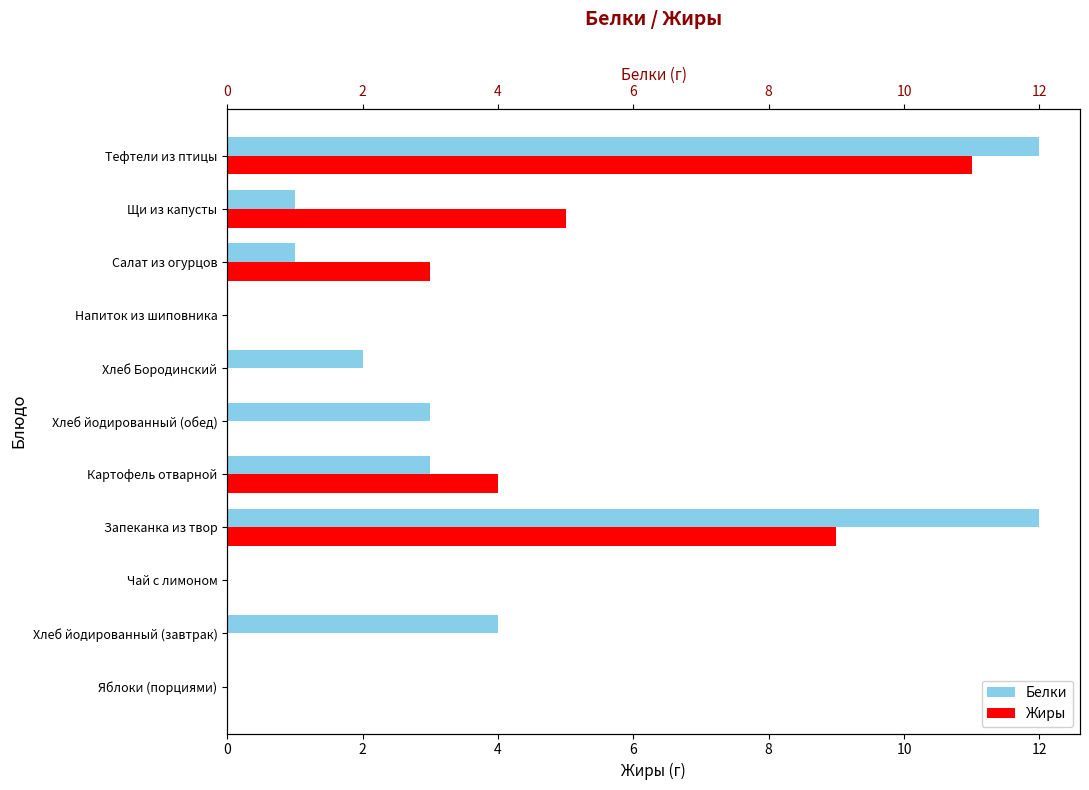

Is the value of Жиры at Хлеб йодированный (обед) greater than the value of Белки at Чай с лимоном?

No